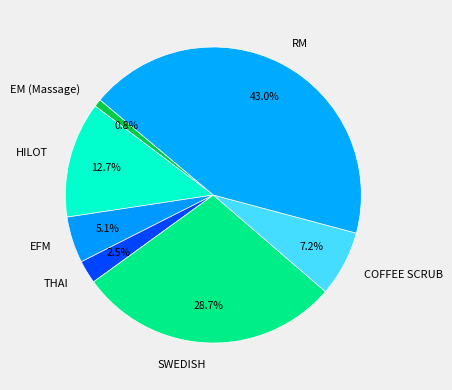

Rank the categories by value from highest to lowest.

RM, SWEDISH, HILOT, COFFEE SCRUB, EFM, THAI, EM (Massage)